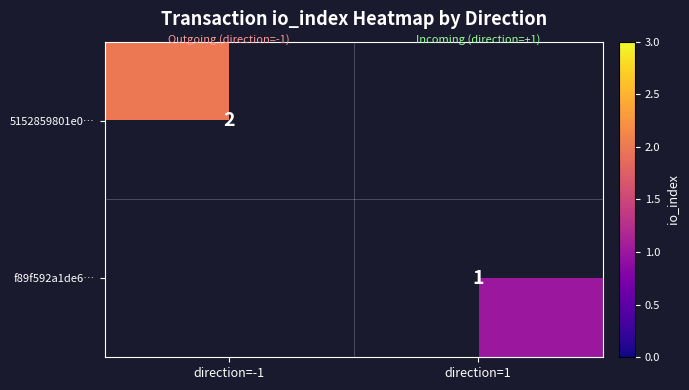

What is the greatest value displayed?

2.0